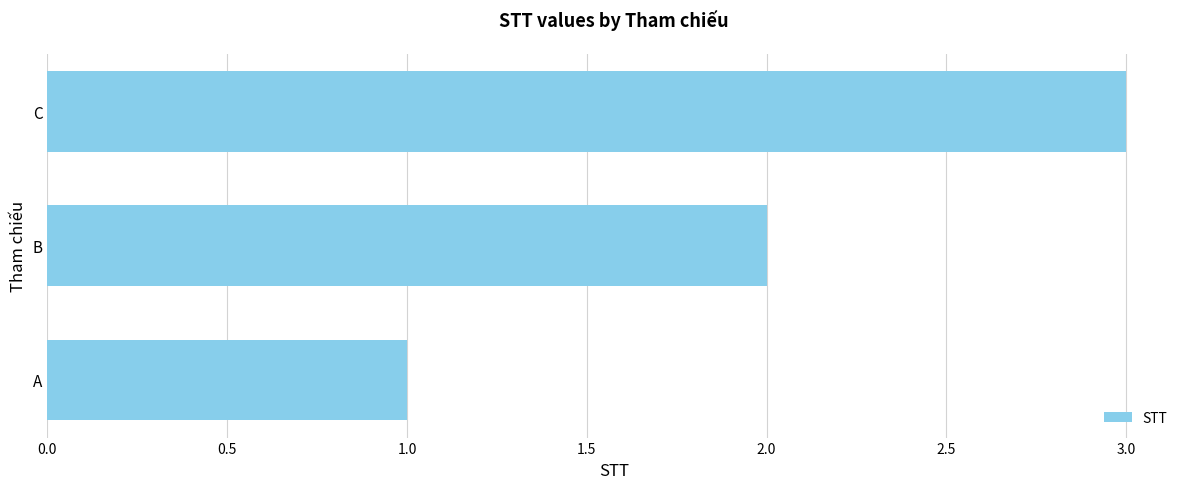

List the labels in order of value, smallest first.

A, B, C